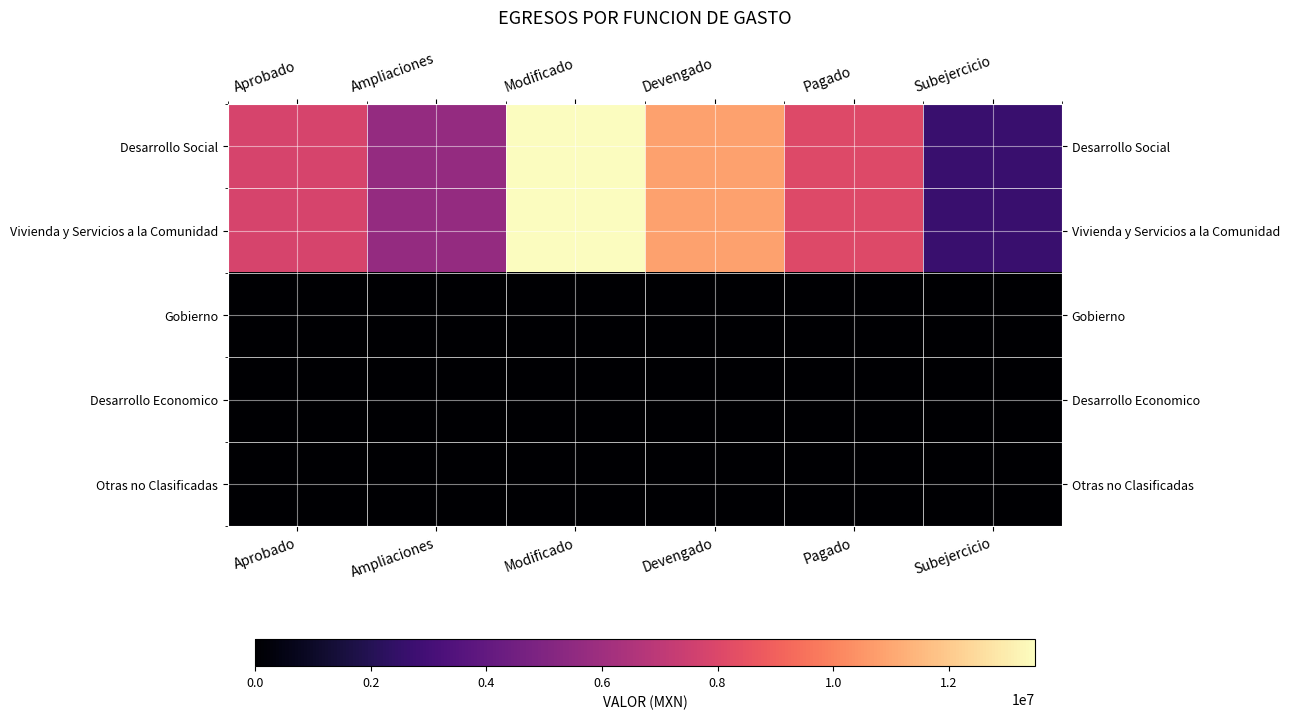

At which category is the sum across all series the highest?

Modificado